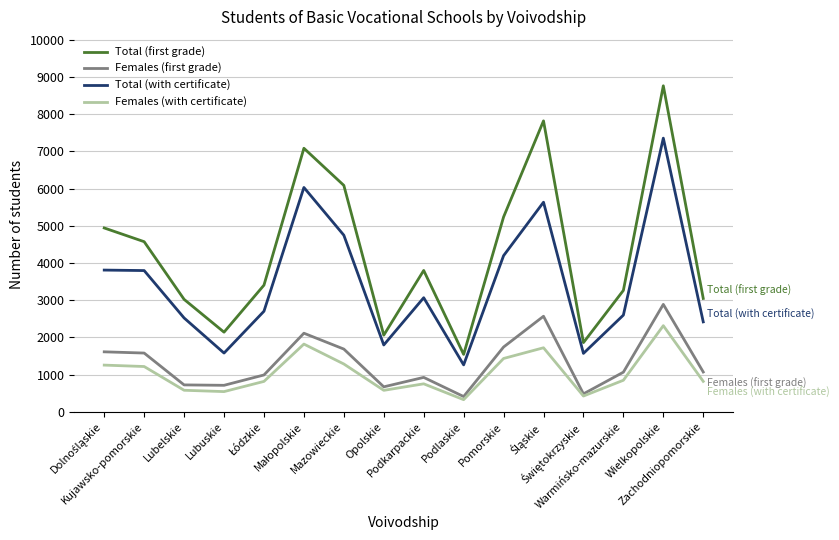

List the series in order of their peak value, highest first.

Total (first grade), Total (with certificate), Females (first grade), Females (with certificate)